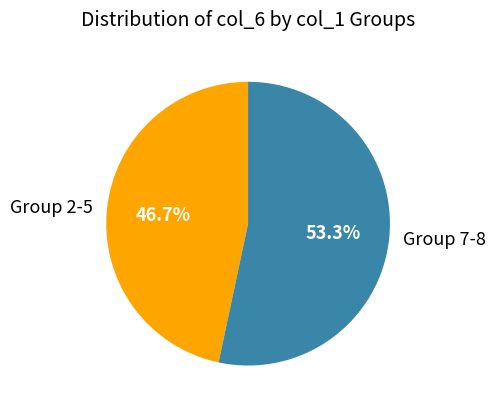

Which category has the biggest portion of the pie?

Group 7-8